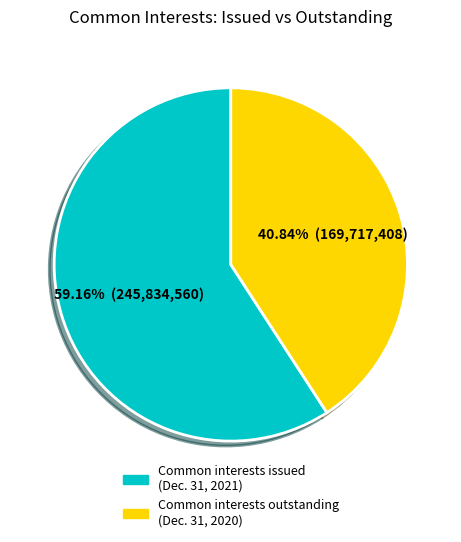

Which has a higher value, Common interests issued (Dec. 31, 2021) or Common interests outstanding (Dec. 31, 2020)?

Common interests issued (Dec. 31, 2021)